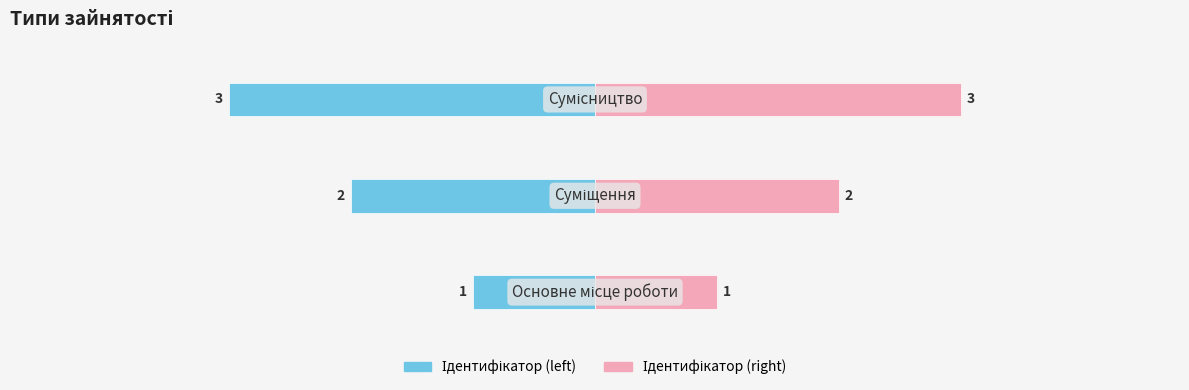

The value of Ідентифікатор (right) at −6 is 2. True or false?

False